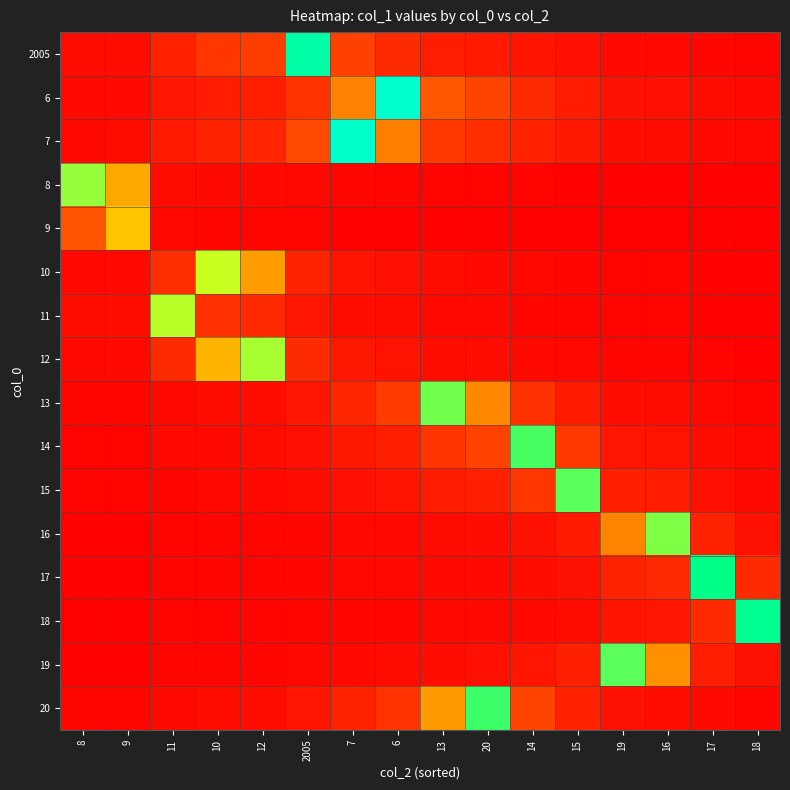

Rank the series at 10 from lowest to highest value.

18, 17, 16, 19, 9, 15, 8, 14, 20, 13, 6, 7, 11, 2005, 12, 10